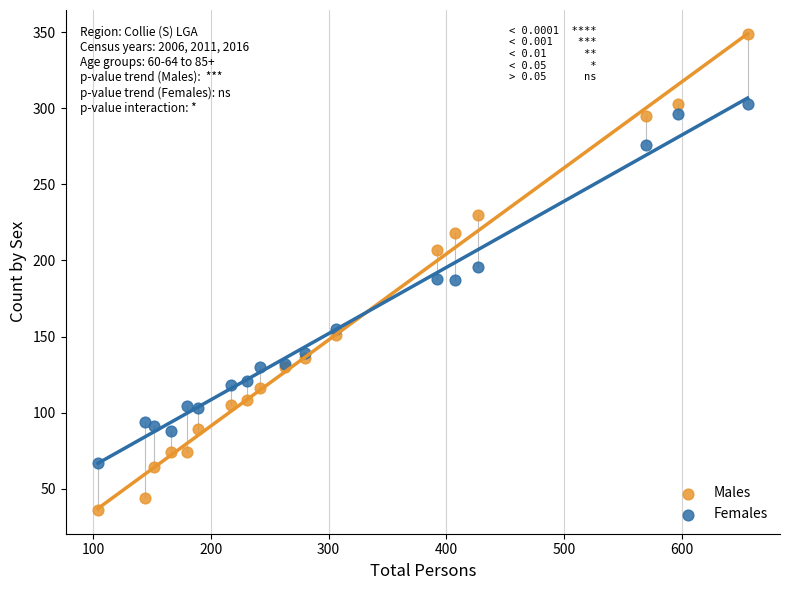

Which series has the widest spread of Y values?

Males